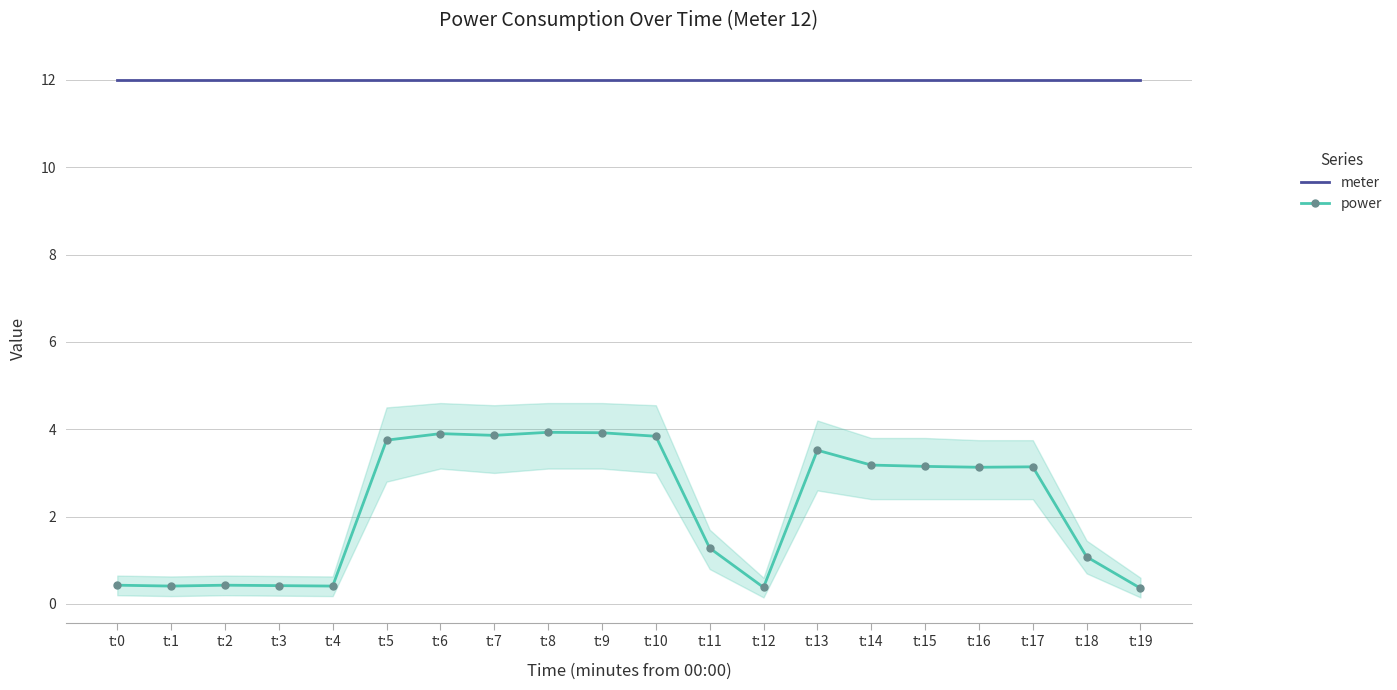

List the series in order of their peak value, lowest first.

power, meter